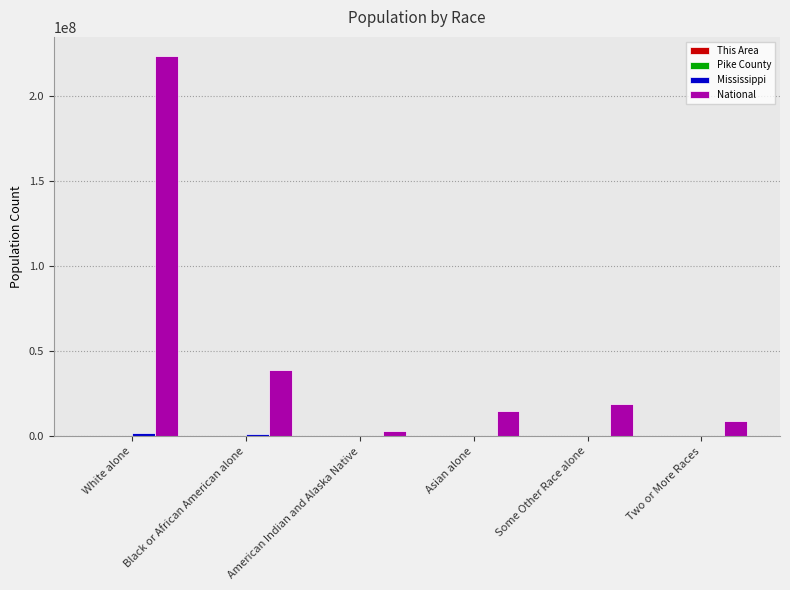

How many categories are shown in the chart?

6